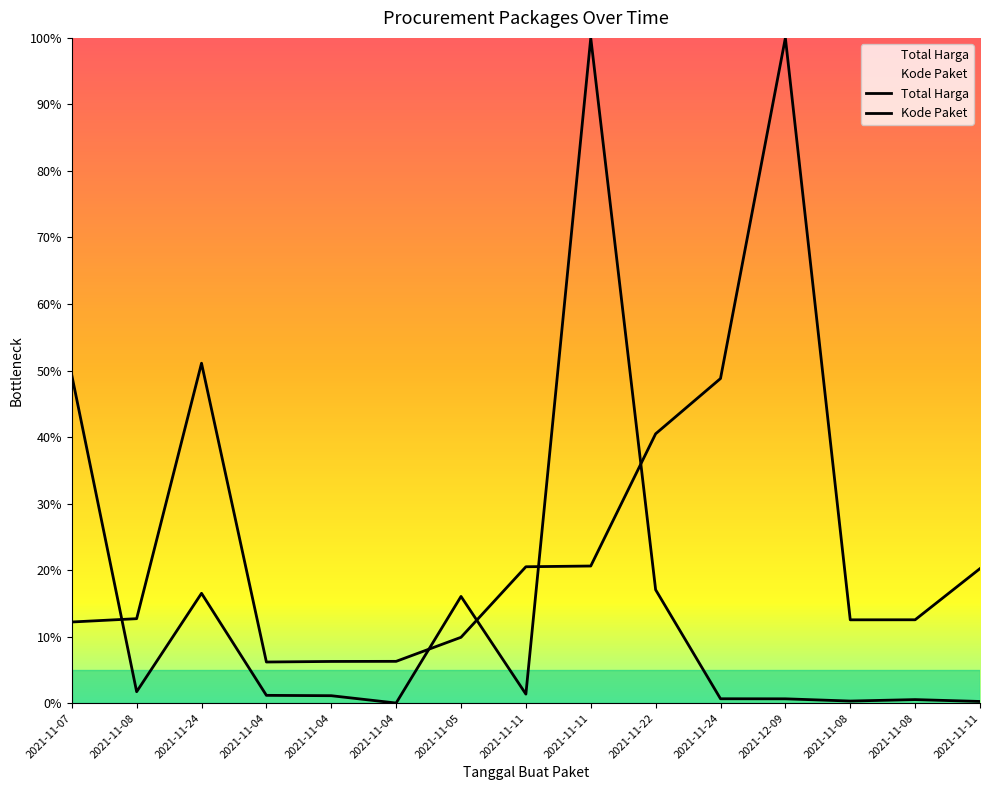

Which category has the highest value across all series?

2021-11-11